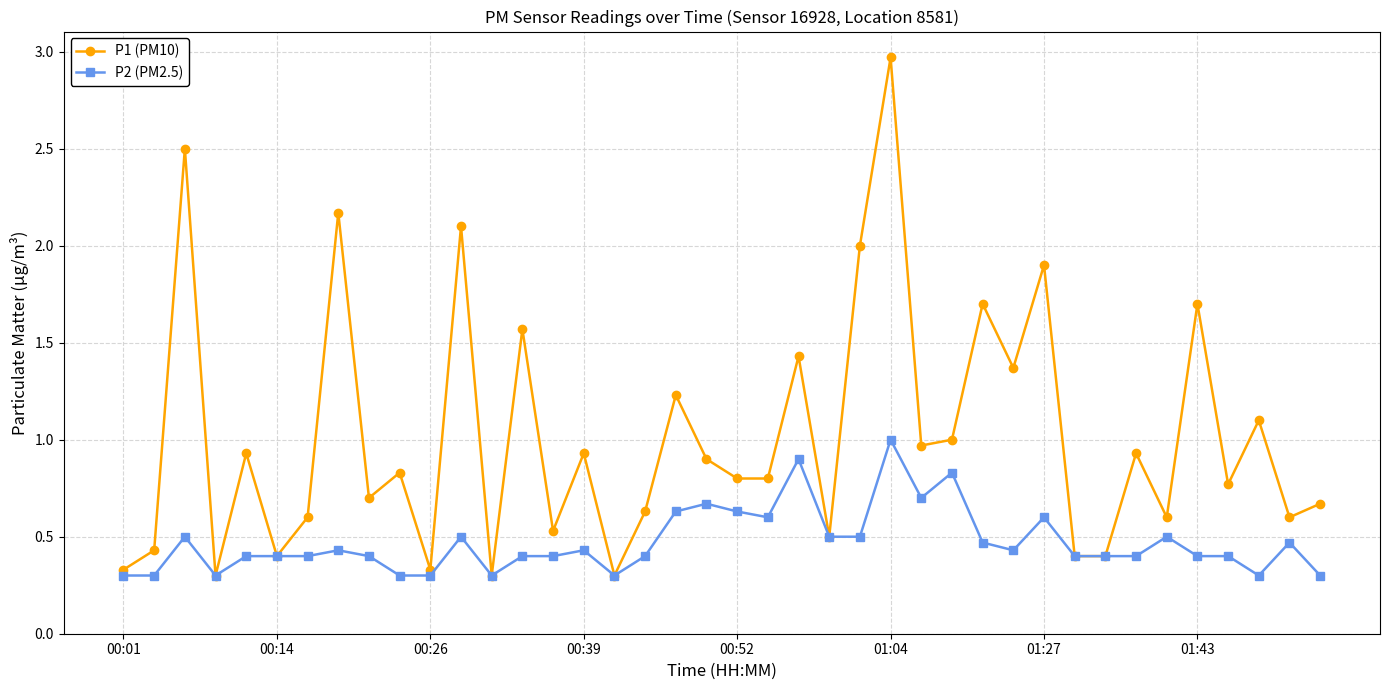

What is the value of the P1 (PM10) point at the 34th from the left?

0.9